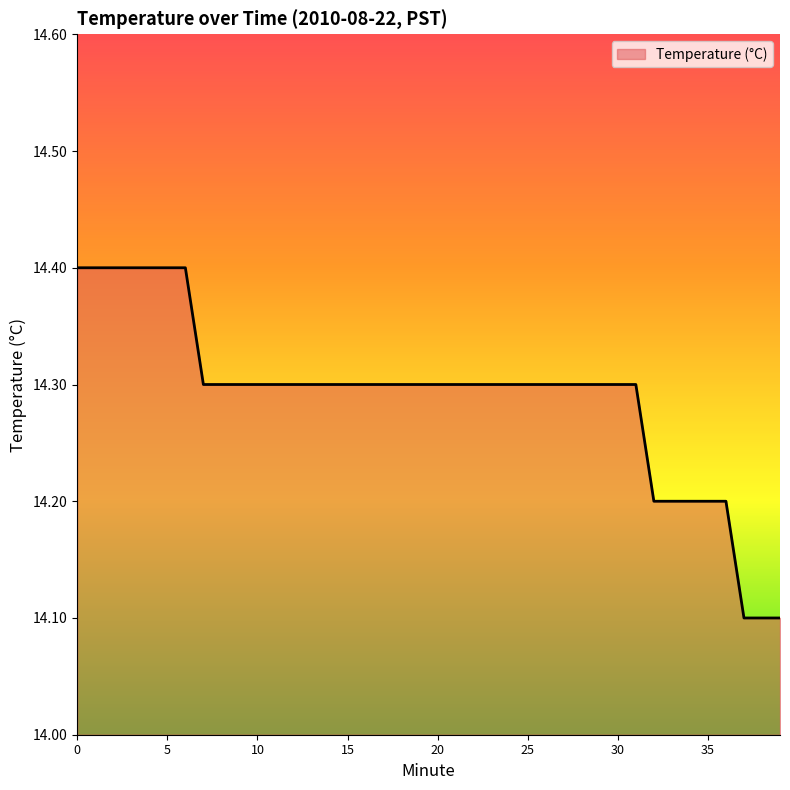

What is the smallest value displayed?

14.1